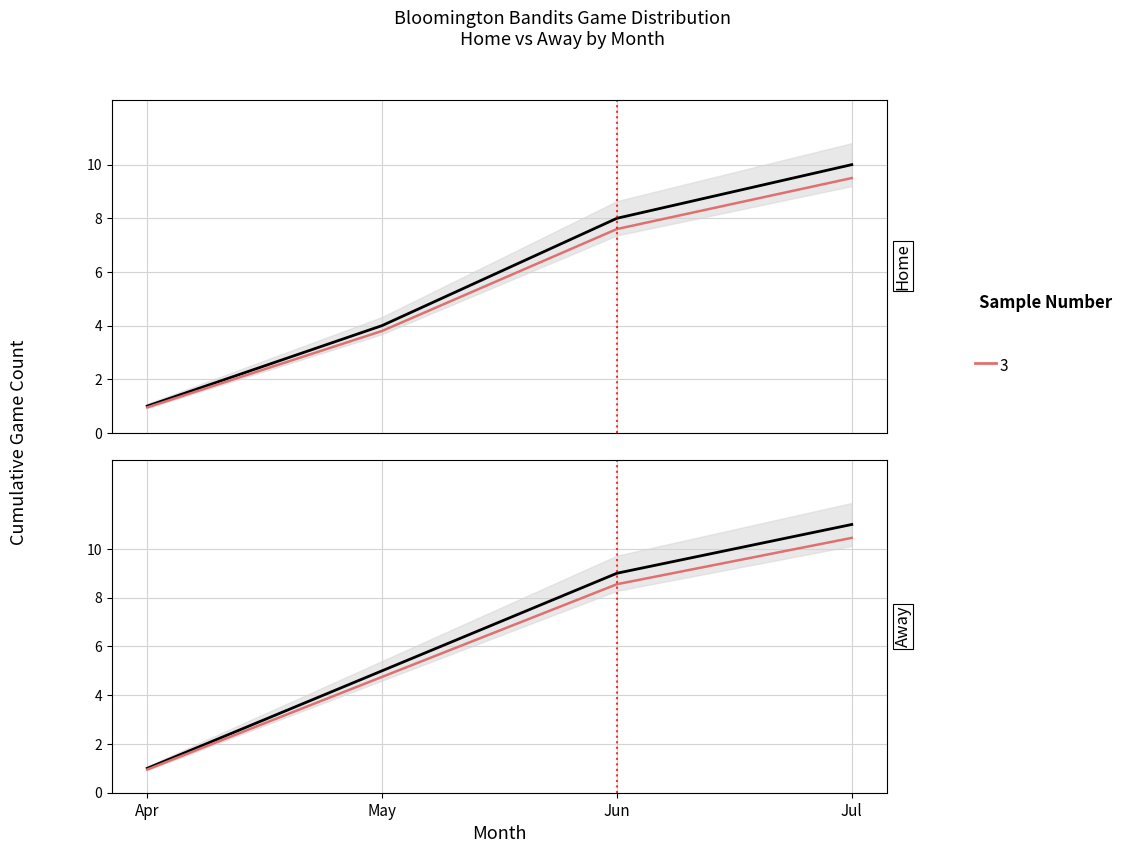

How many values in the All Games series are below 9?

2